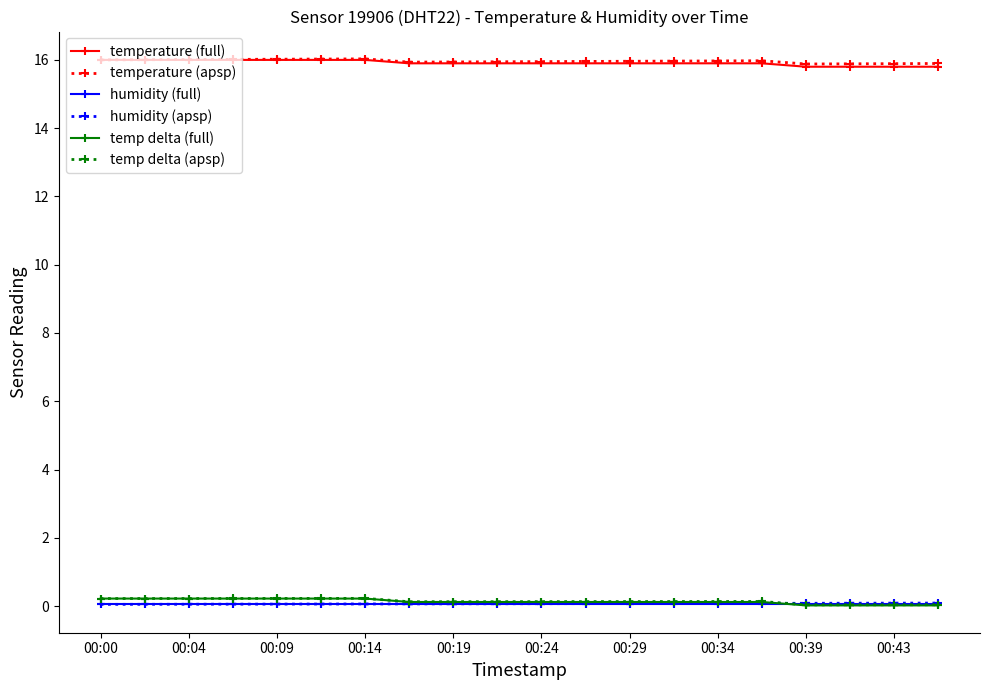

What is the maximum value shown in the chart?

16.0